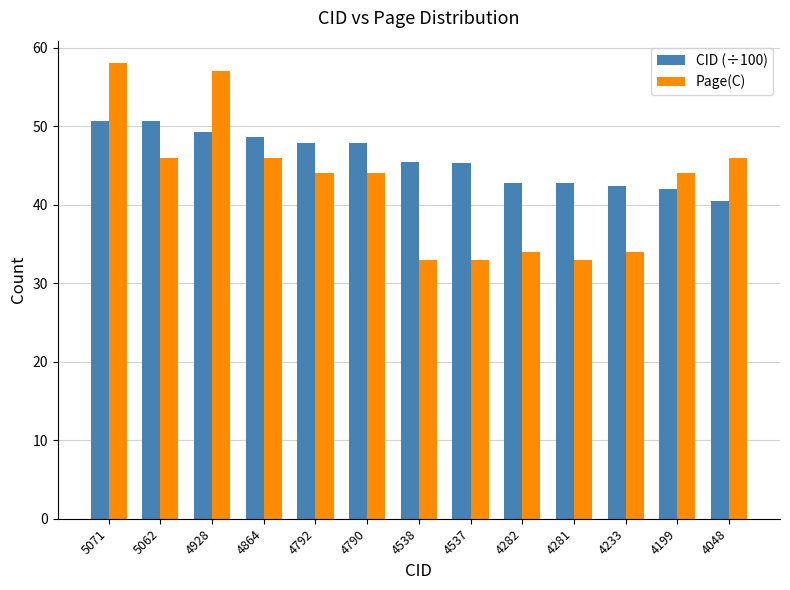

What is the minimum value for CID (÷100)?

40.5